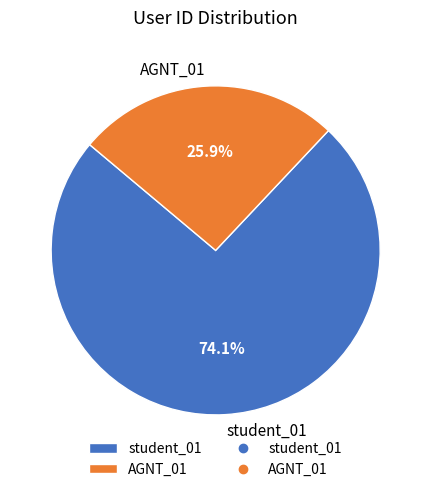

To the nearest percent, what is the average slice percentage?

50%